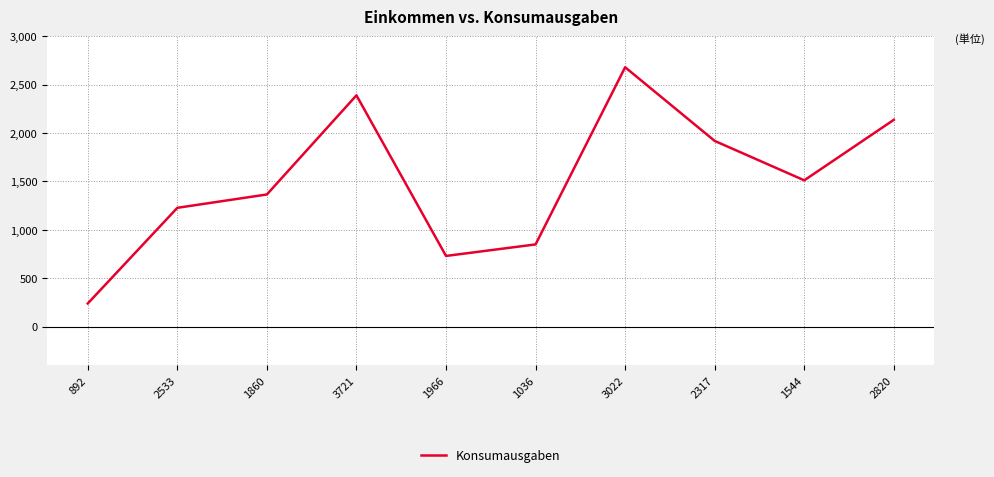

What is the maximum value shown in the chart?

2679